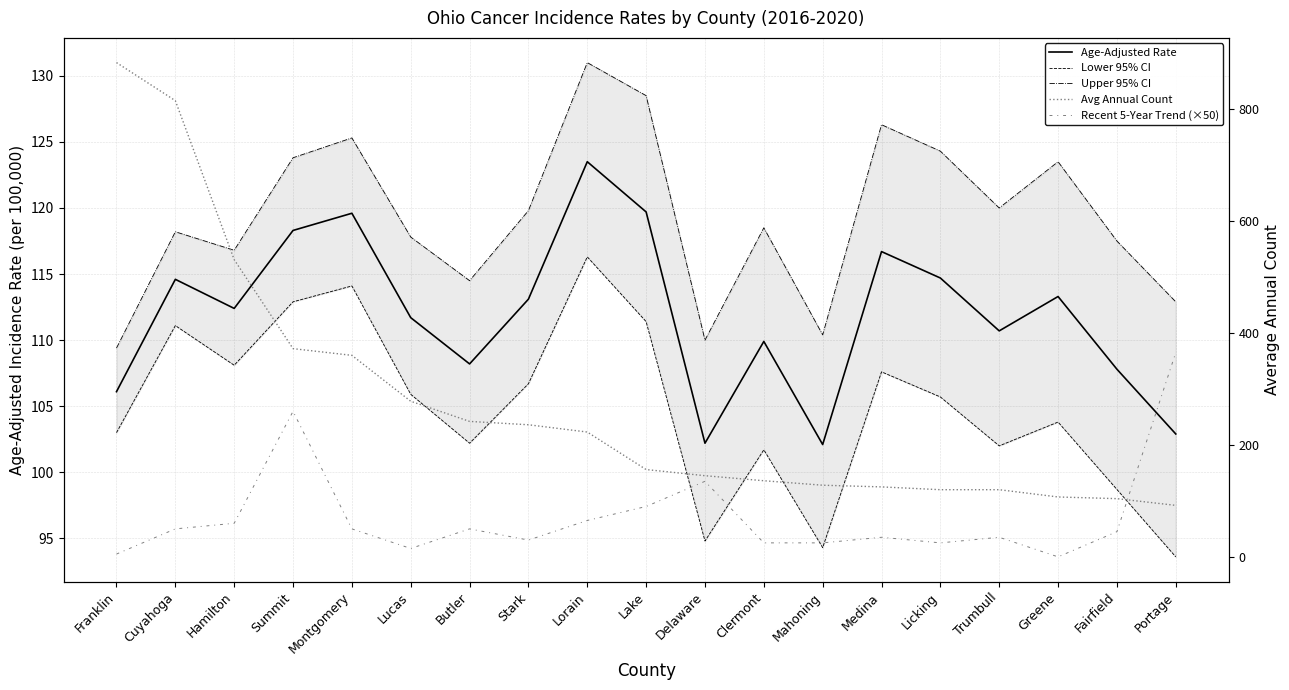

At which category does Age-Adjusted Rate reach its first local peak?

Cuyahoga